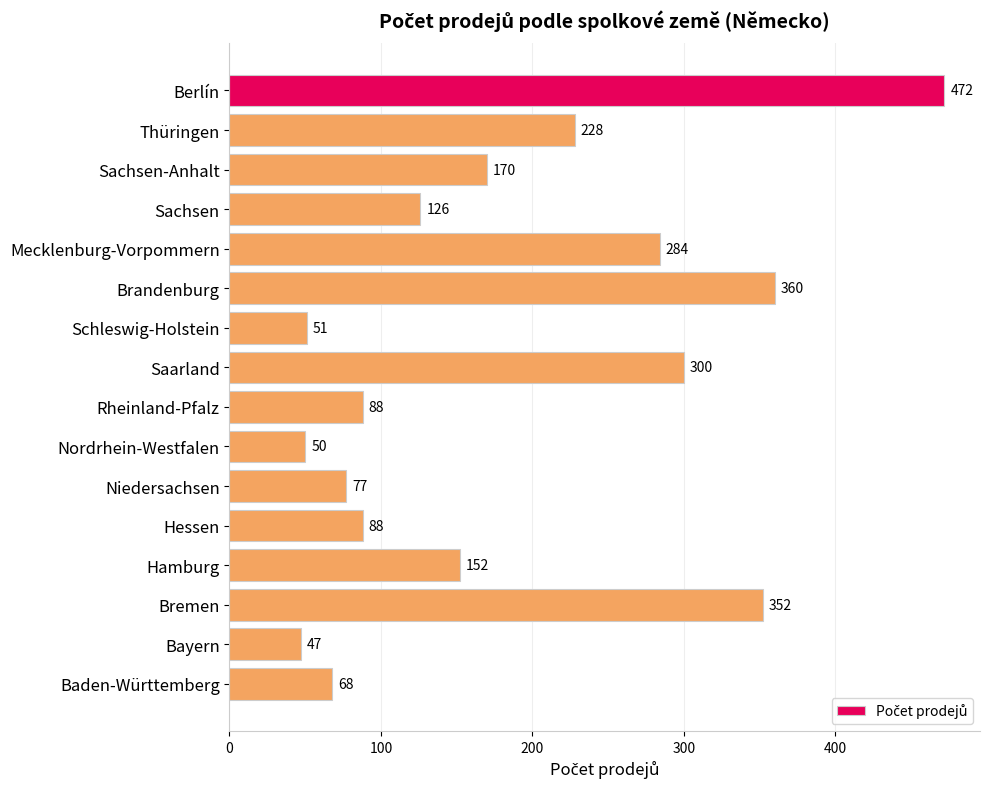

At which label is the value closest to 259?

Mecklenburg-Vorpommern